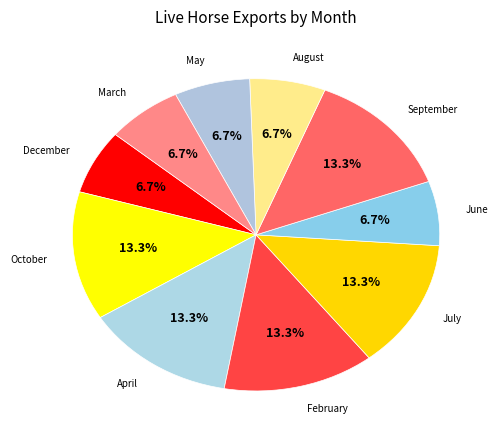

How many slices are in this pie chart?

10